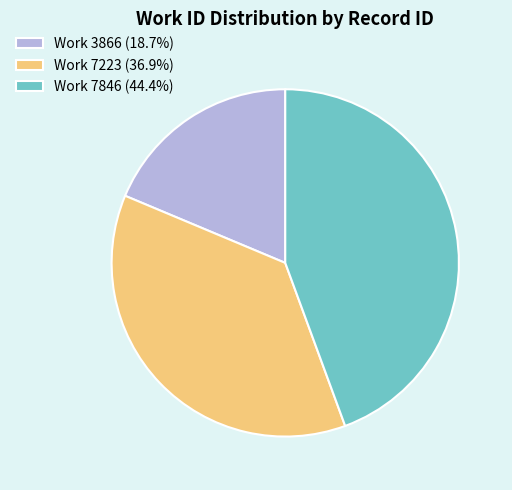

How many segments does this pie chart have?

3